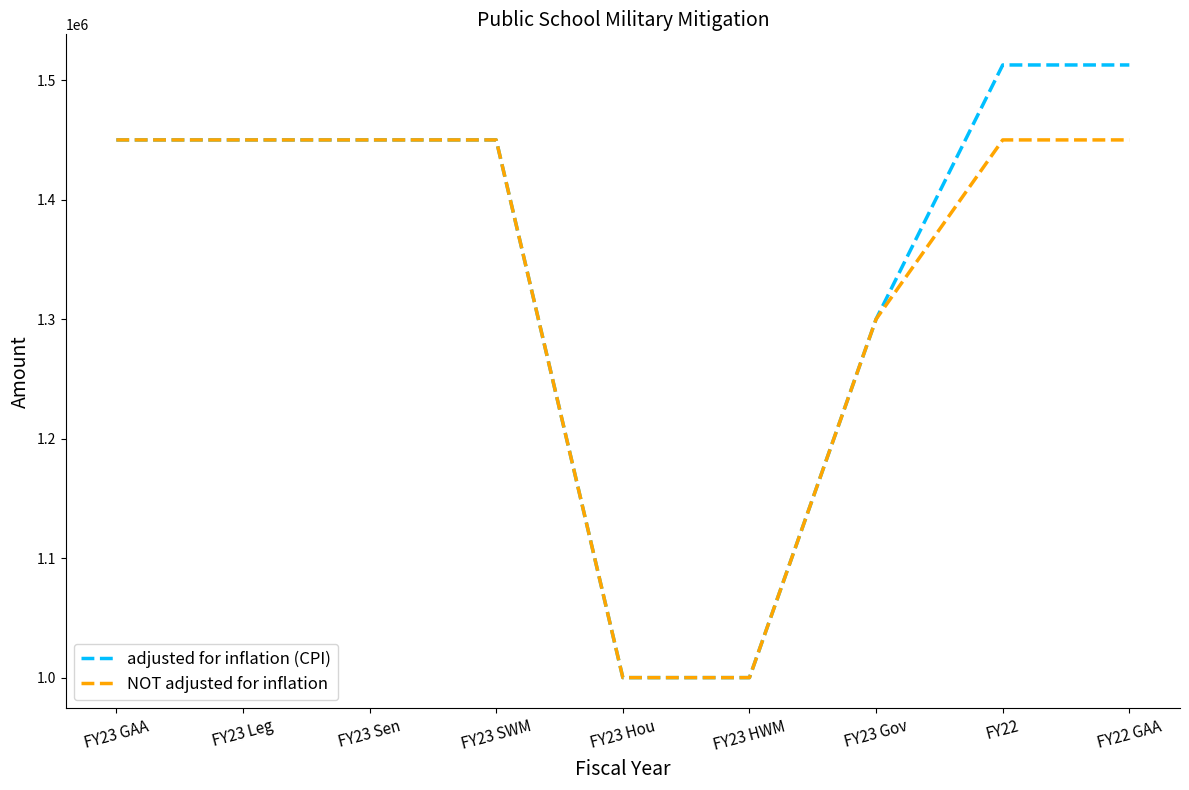

Between FY23 GAA and FY22 GAA, which series saw the biggest shift?

adjusted for inflation (CPI)